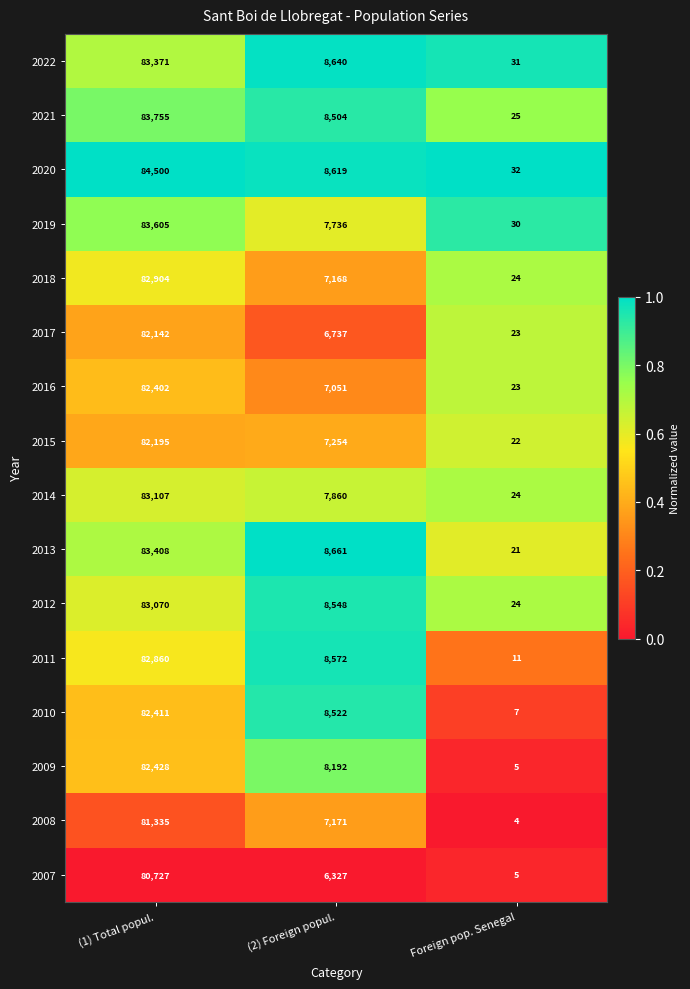

At which label does 2010 first exceed 8522?

(1) Total popul.